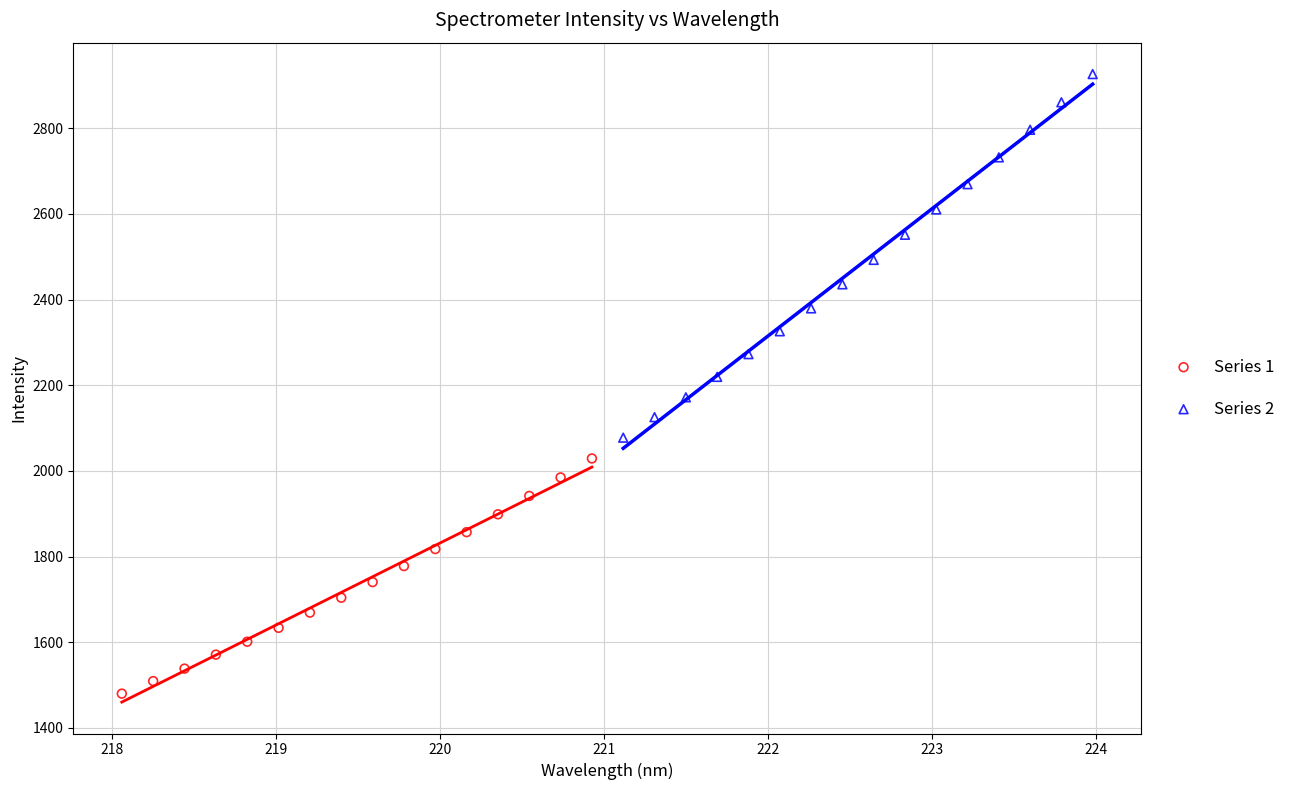

Which series reaches the maximum Y coordinate?

Series 2